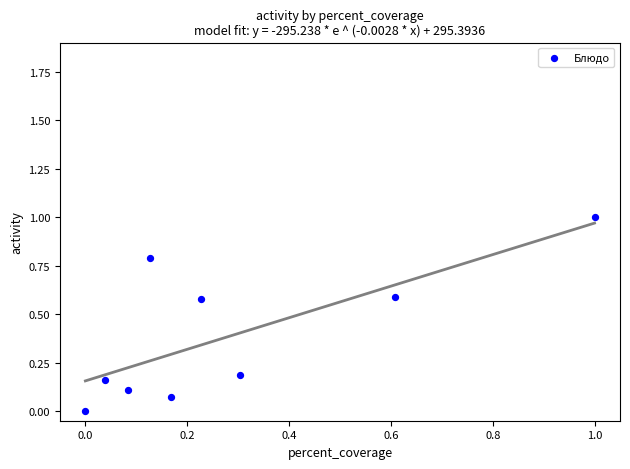

What is the range of Y values (max minus min)?

1.0